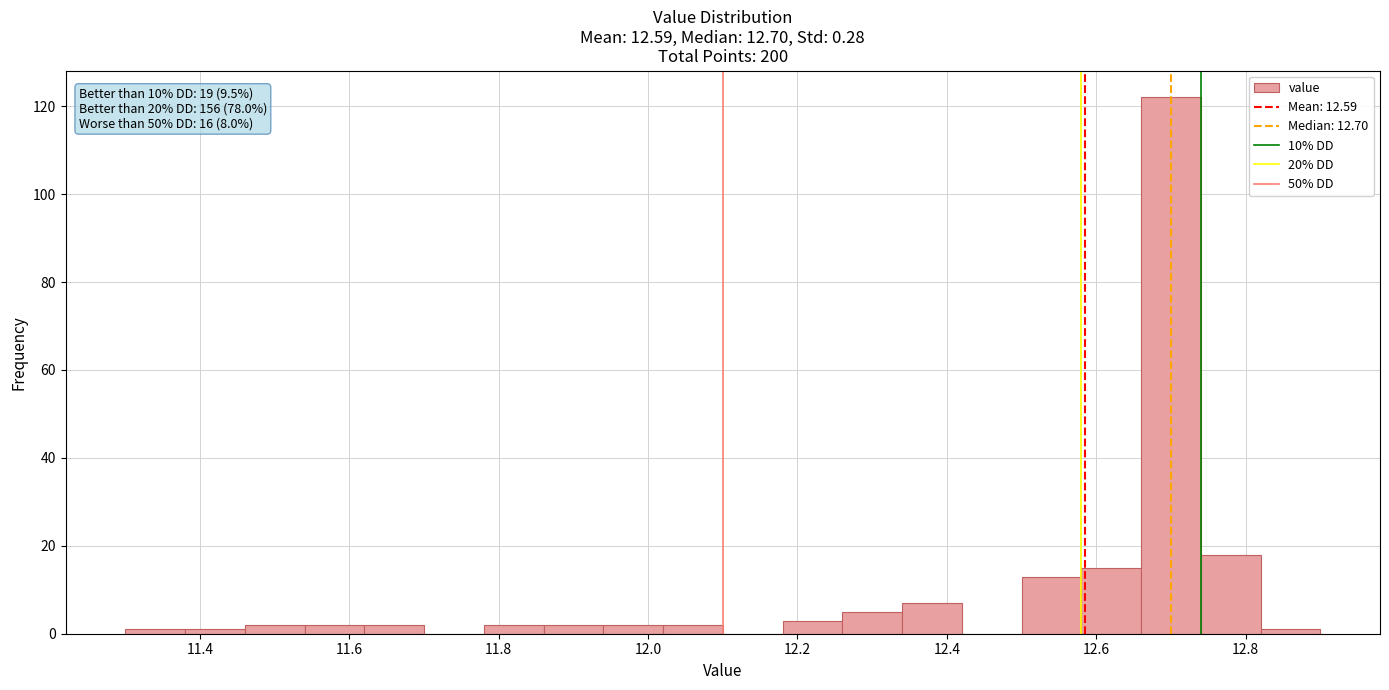

Which range on the x-axis has the tallest bar?

12.66 to 12.74